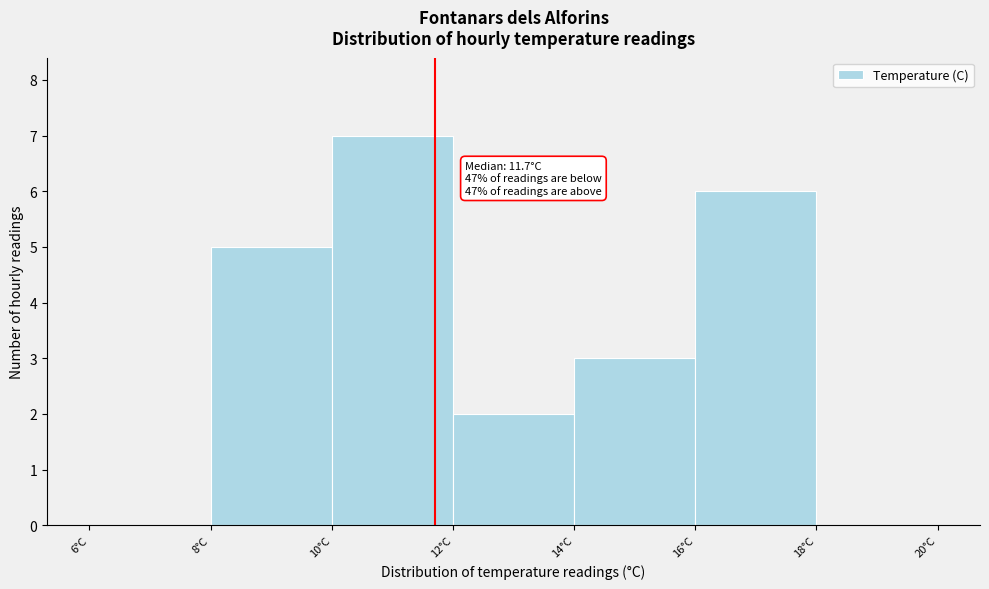

Which range on the x-axis has the tallest bar?

10 to 12